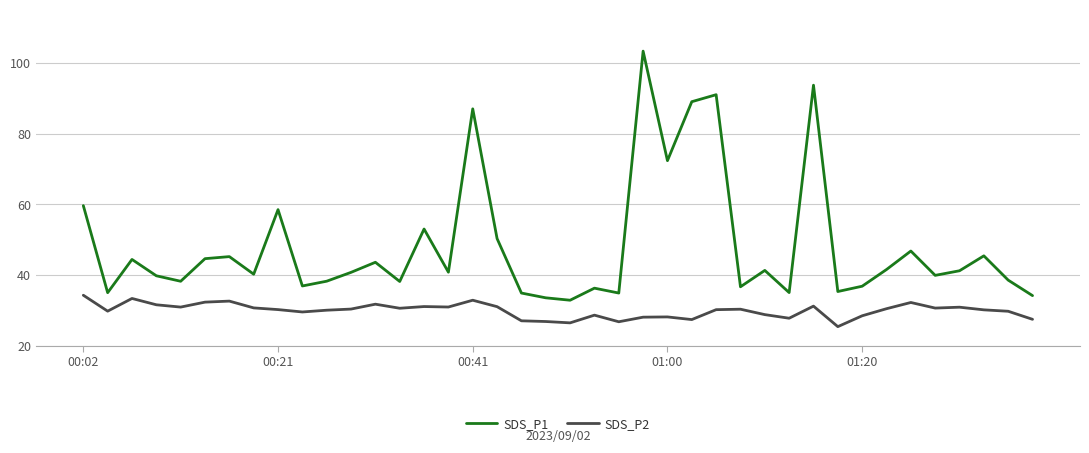

True or false: SDS_P2 and SDS_P1 cross at least once.

False